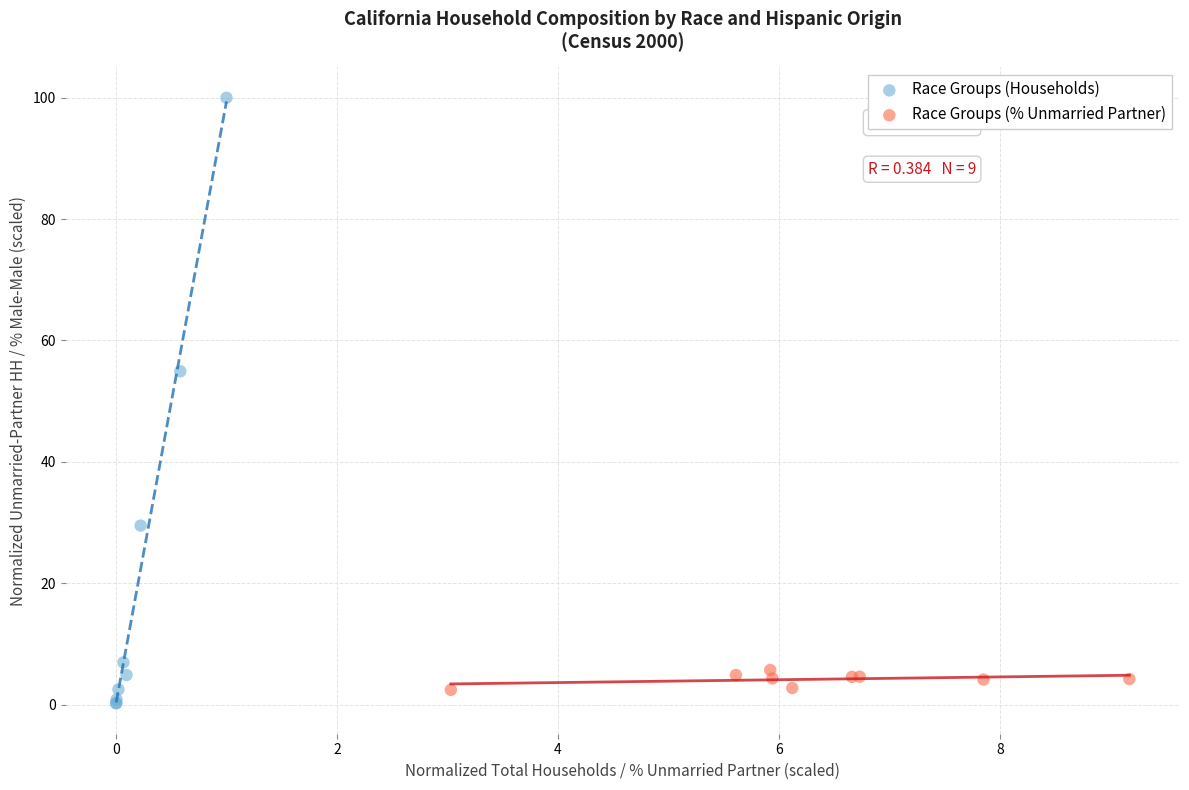

Which series contains the highest Y value?

Race Groups (Households)